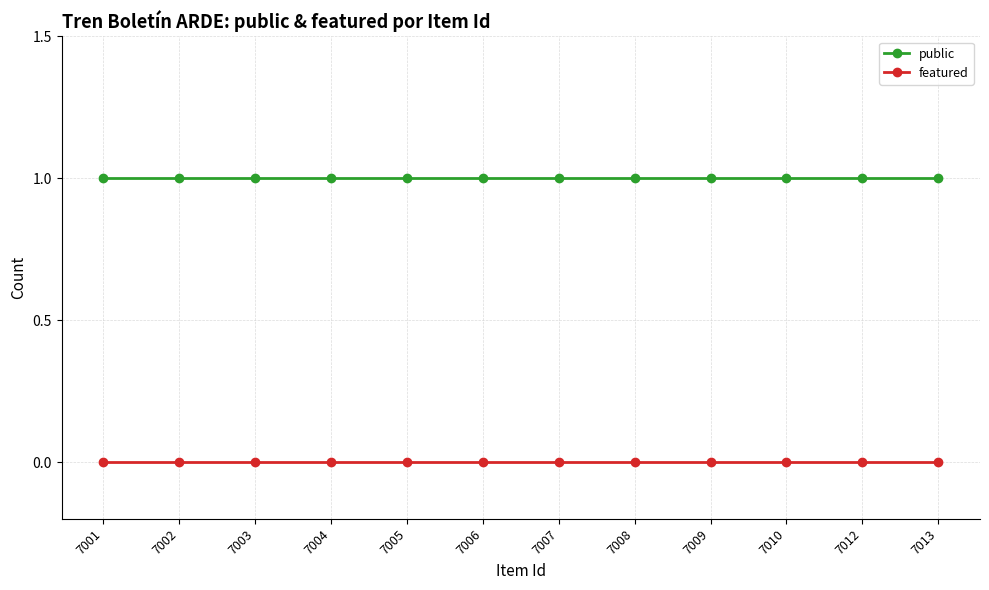

The featured series shows 0 at 7002. True or false?

True